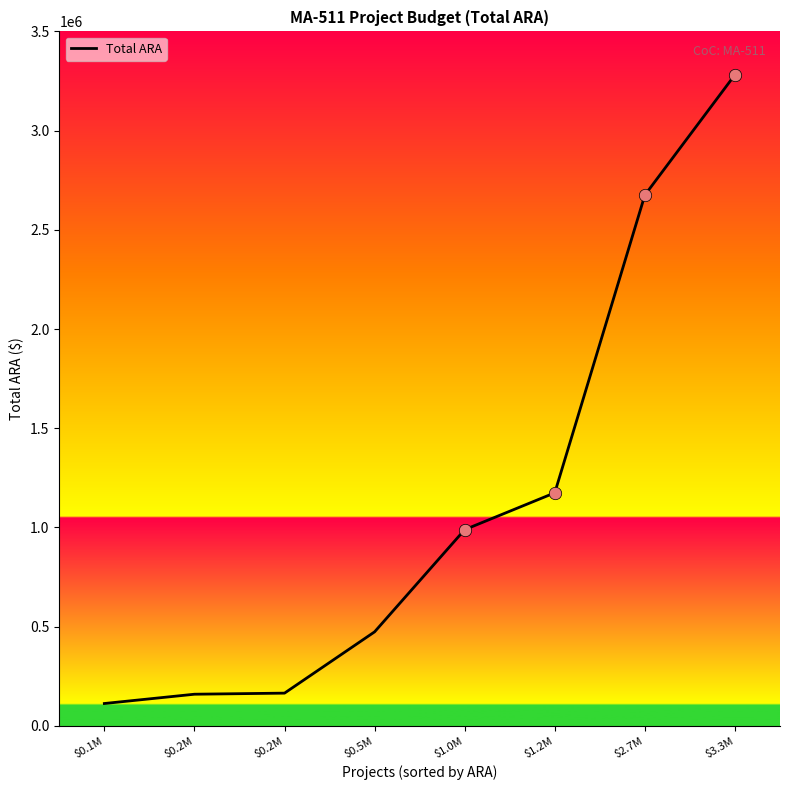

What is the change in value from $0.1M to $2.7M?

+2562254